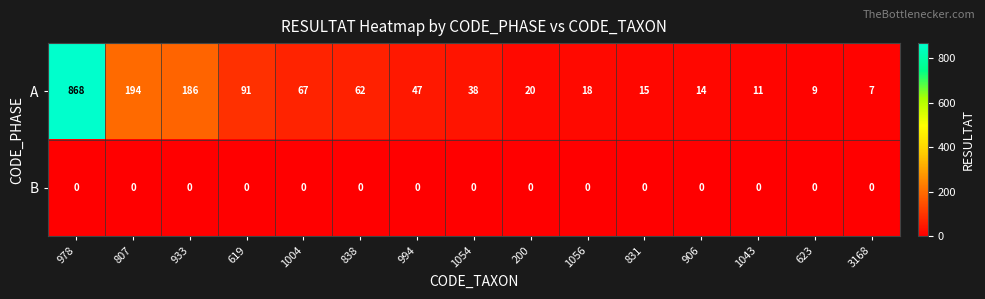

Which series has the largest total across all categories?

A